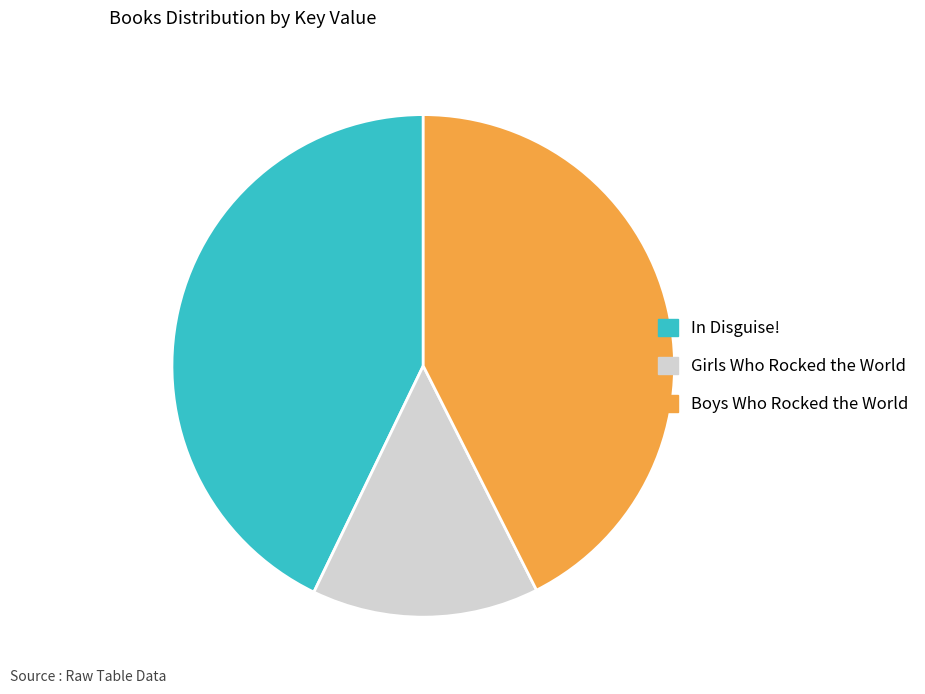

Approximately how many times larger is the value at In Disguise! compared to Girls Who Rocked the World?

2.9